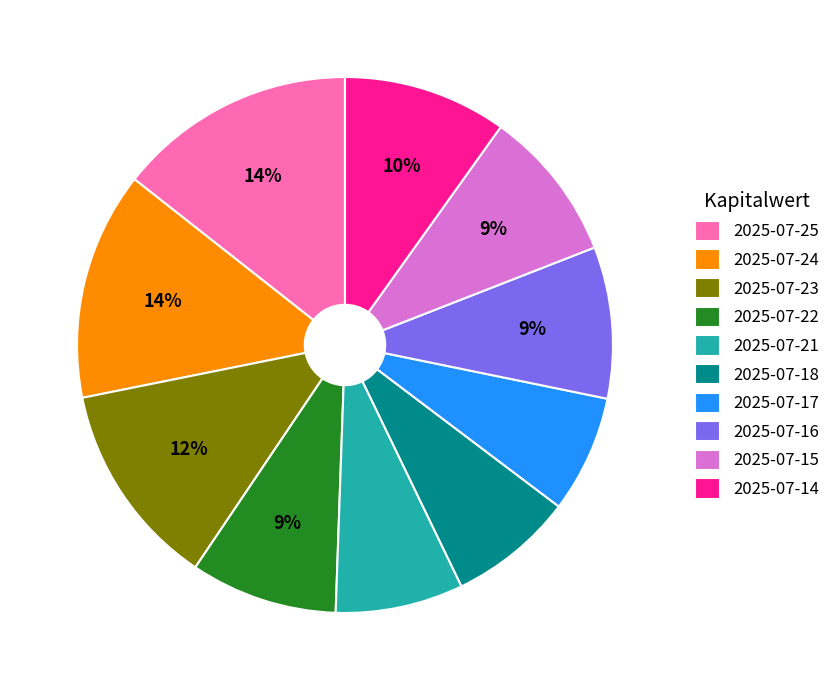

What percentage is the 2025-07-25 slice, to the nearest percent?

14%